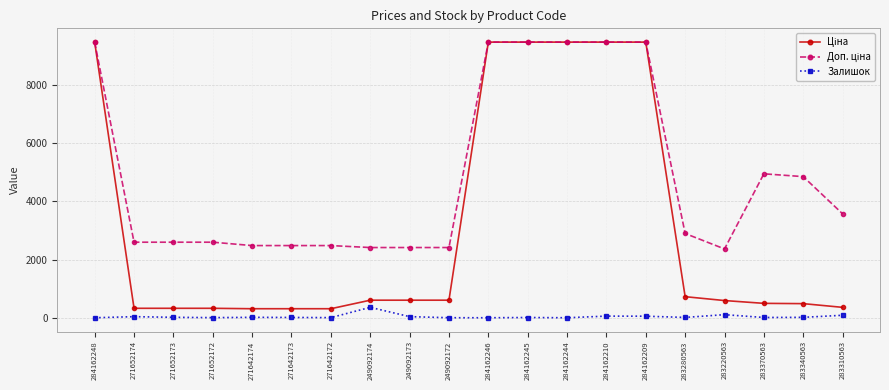

What is the difference between the Залишок values at 271652173 and 284162246?

15.0